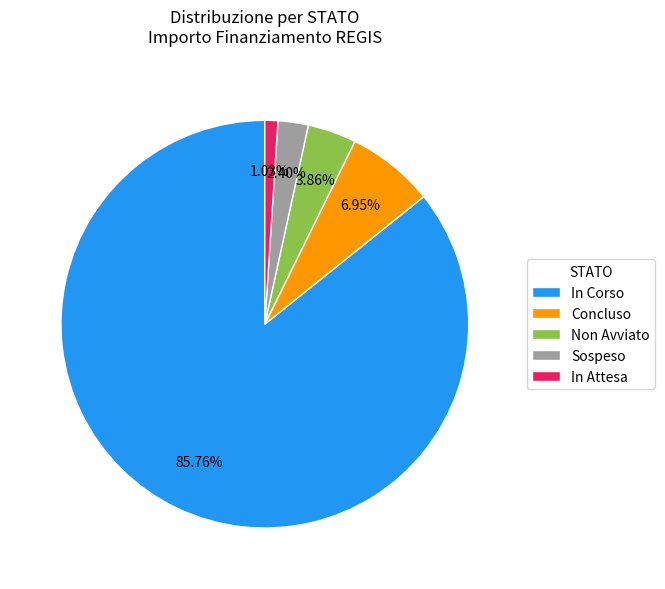

Rank the categories by value from highest to lowest.

In Corso, Concluso, Non Avviato, Sospeso, In Attesa